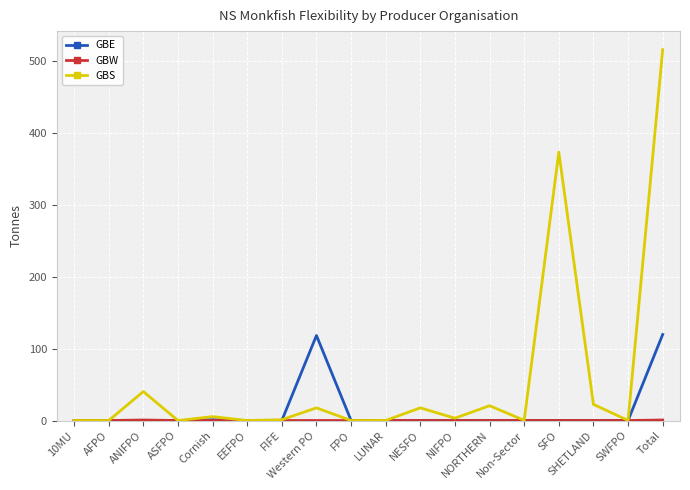

At which category is the sum across all series the highest?

Total